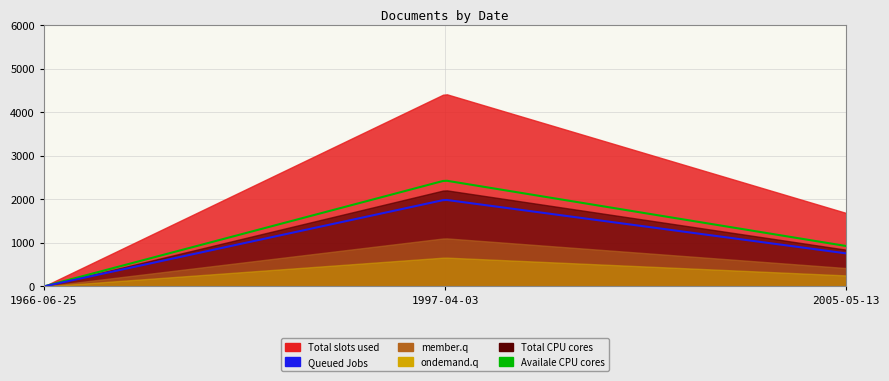

What position from the right is 1997-04-03?

2